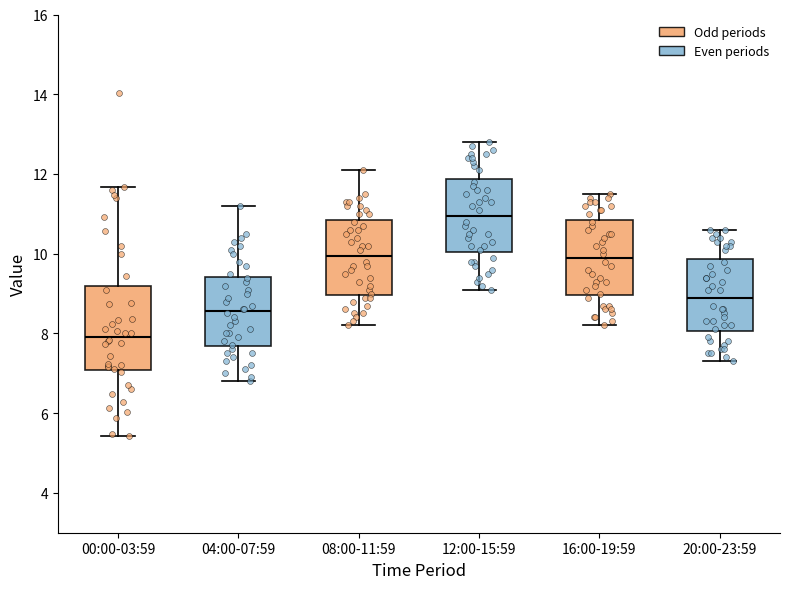

Where is the lower edge of the box for 08:00-11:59 on the y-axis? The values are not printed on the chart, so give them approximately, as read against the axis.

9.0